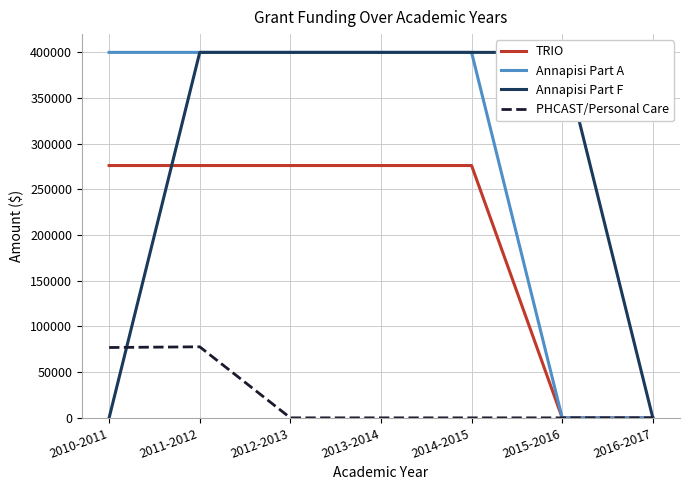

How many lines are shown in the chart?

4